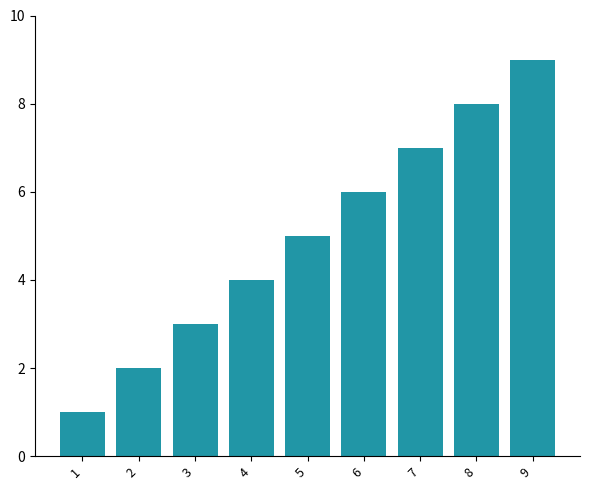

What is the smallest value displayed?

1